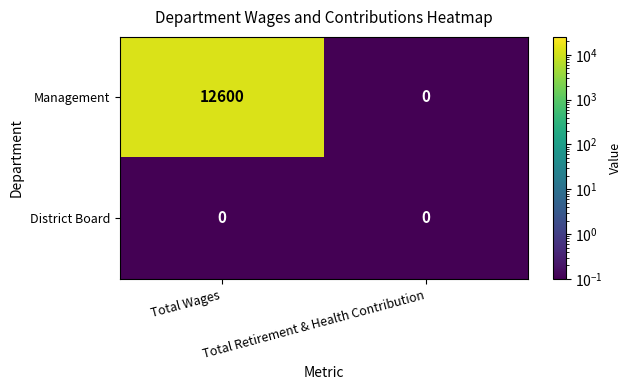

How many distinct data groups are displayed?

2